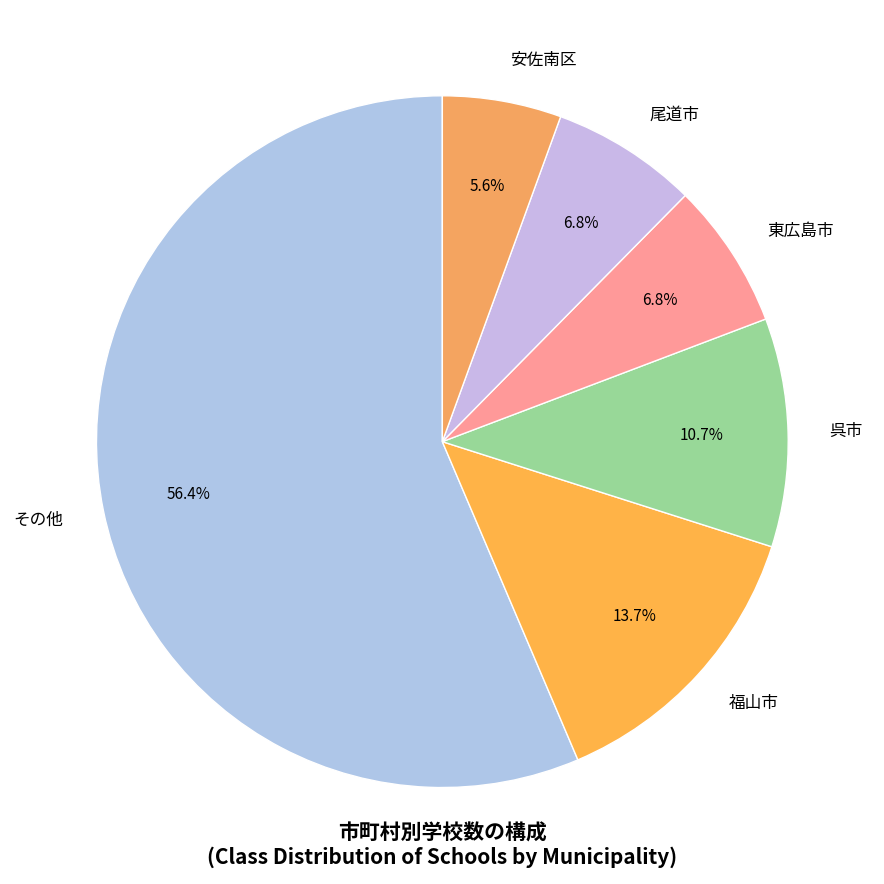

What is the smallest slice in the pie chart?

安佐南区